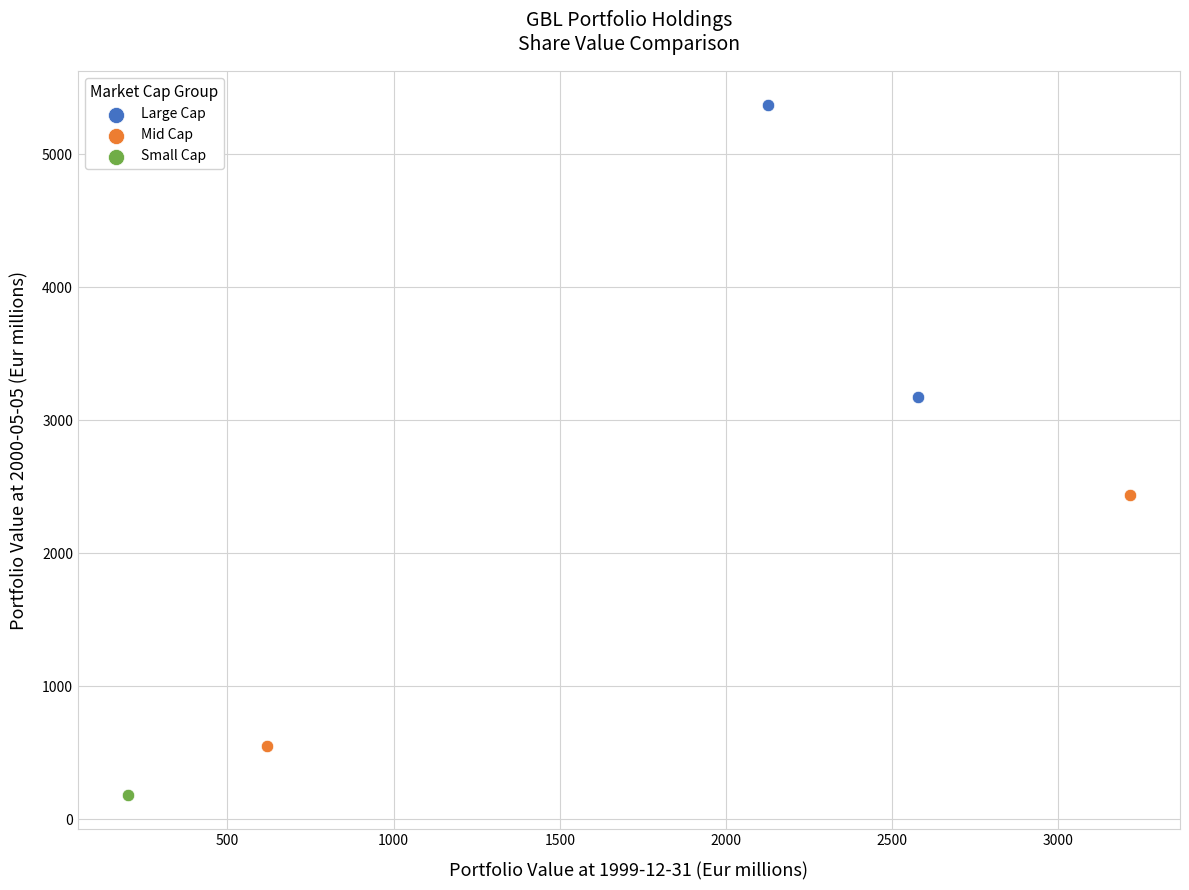

What are all the series names shown in the legend?

Large Cap, Mid Cap, Small Cap